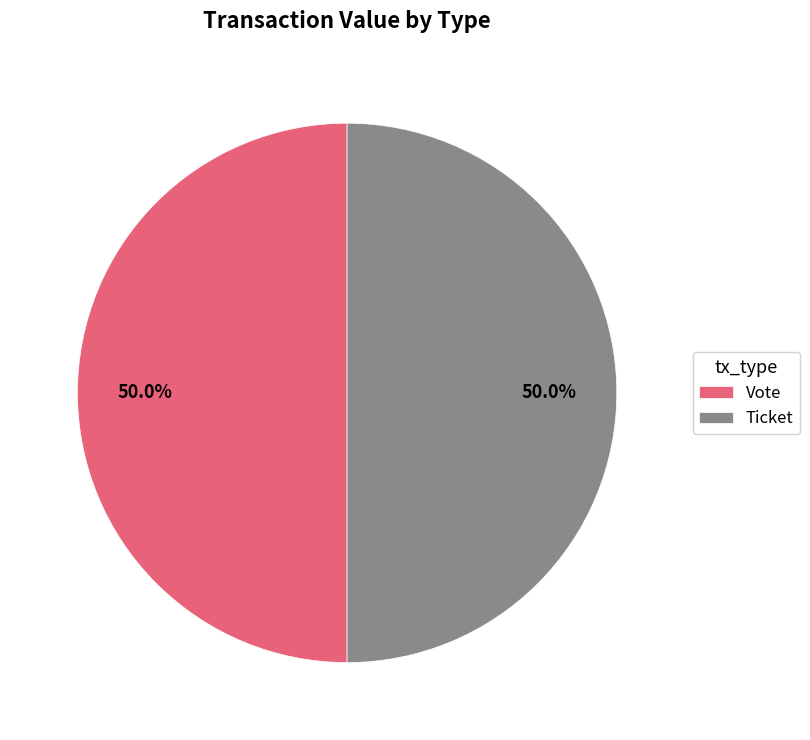

Do Vote and Ticket together represent more than half of the pie?

Yes